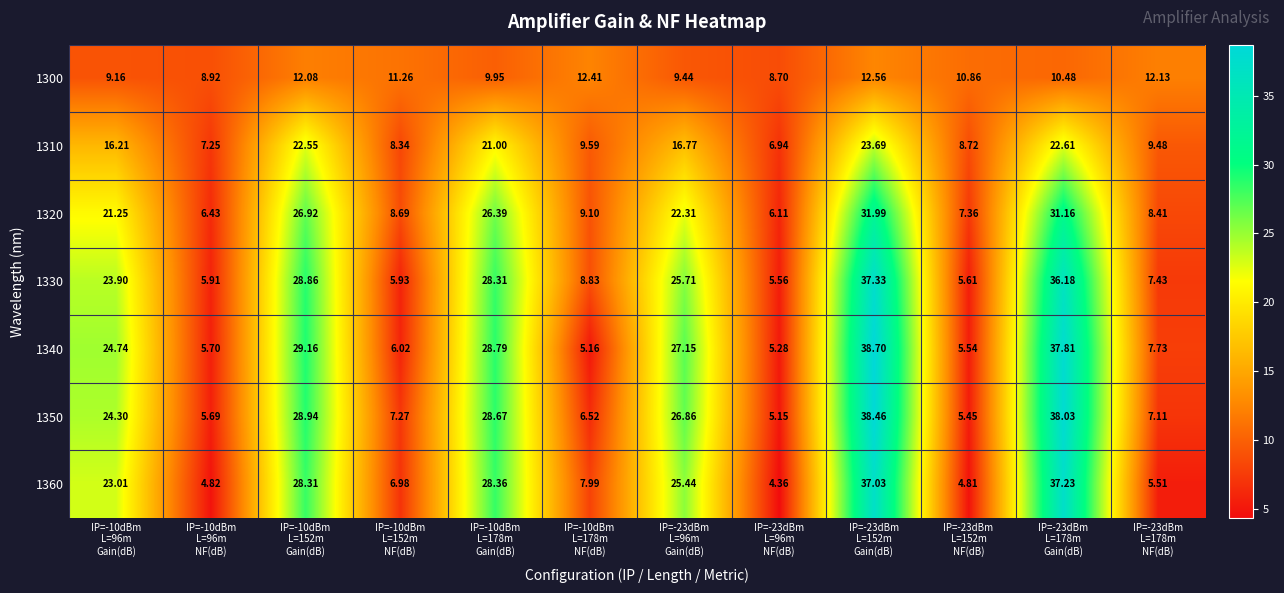

Rank the series at IP=-23dBm
L=178m
Gain(dB) from lowest to highest value.

1300, 1310, 1320, 1330, 1360, 1340, 1350